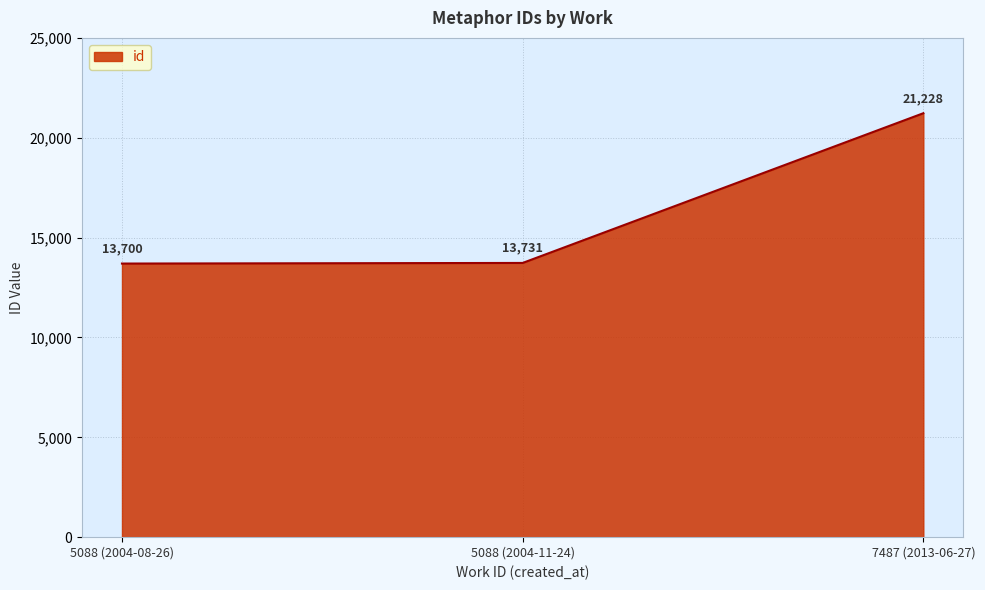

How many distinct data groups are displayed?

1